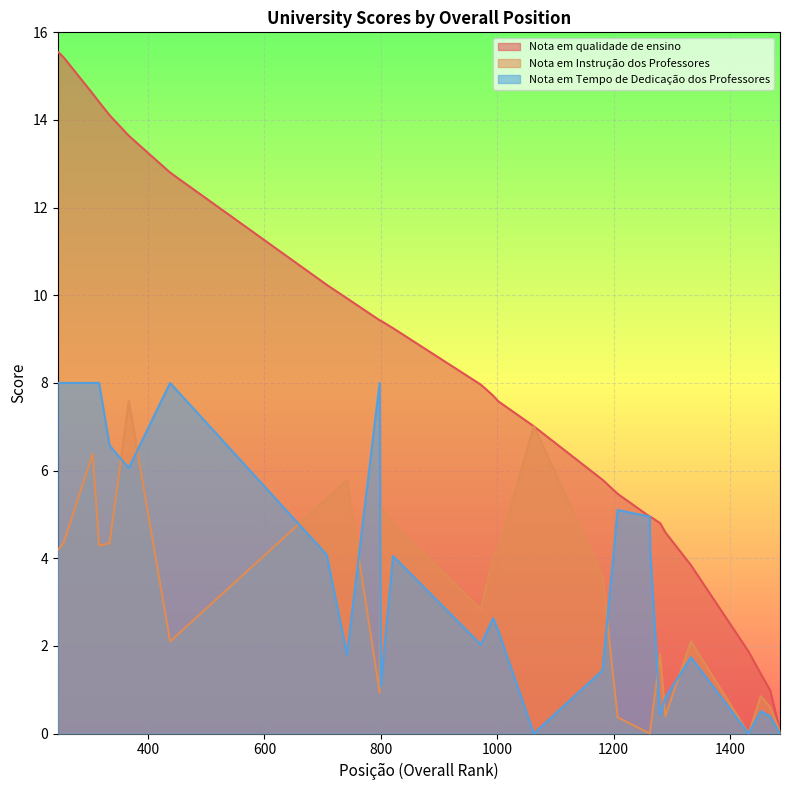

How many distinct data groups are displayed?

3